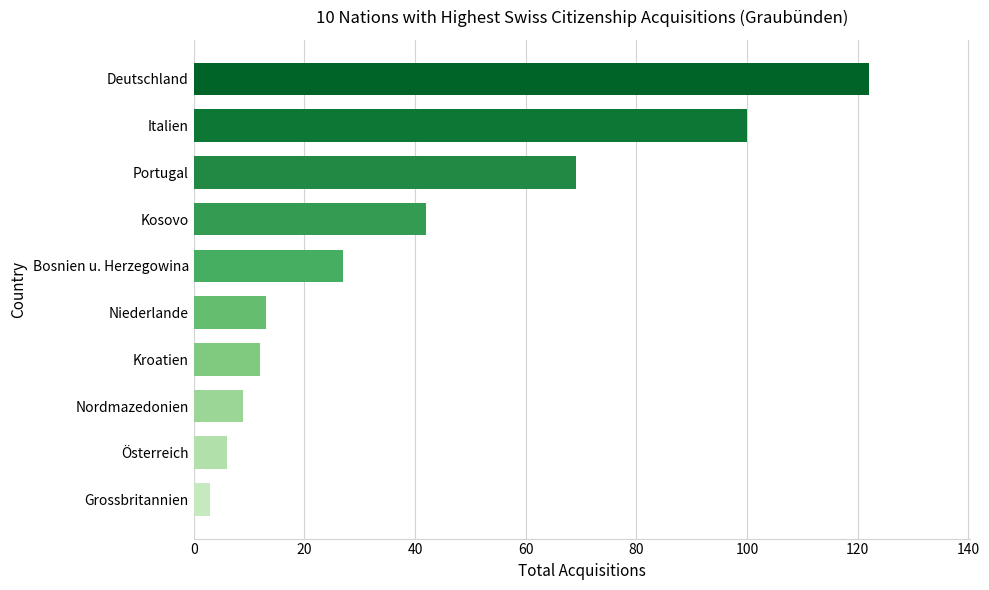

What is the difference between the second highest and minimum values?

97